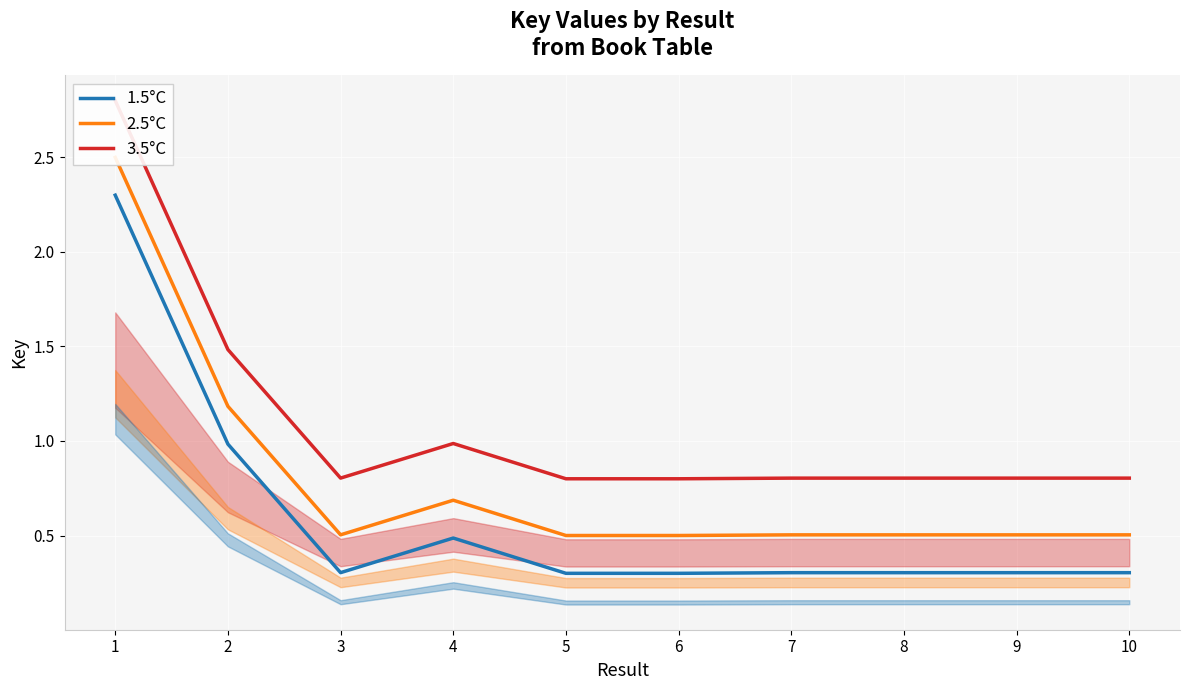

What is the sum of all 2.5°C values?

7.9